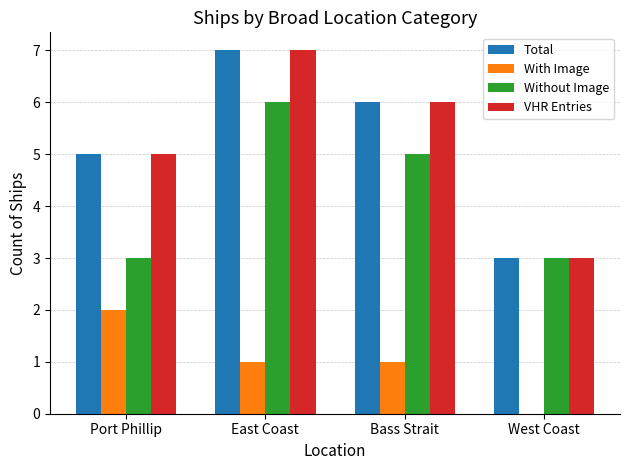

At which category is the sum across all series the highest?

East Coast